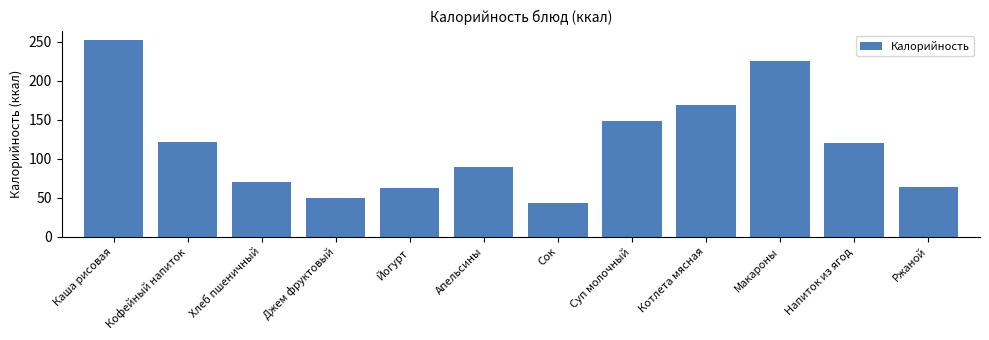

The value at Каша рисовая is 361.4. True or false?

False